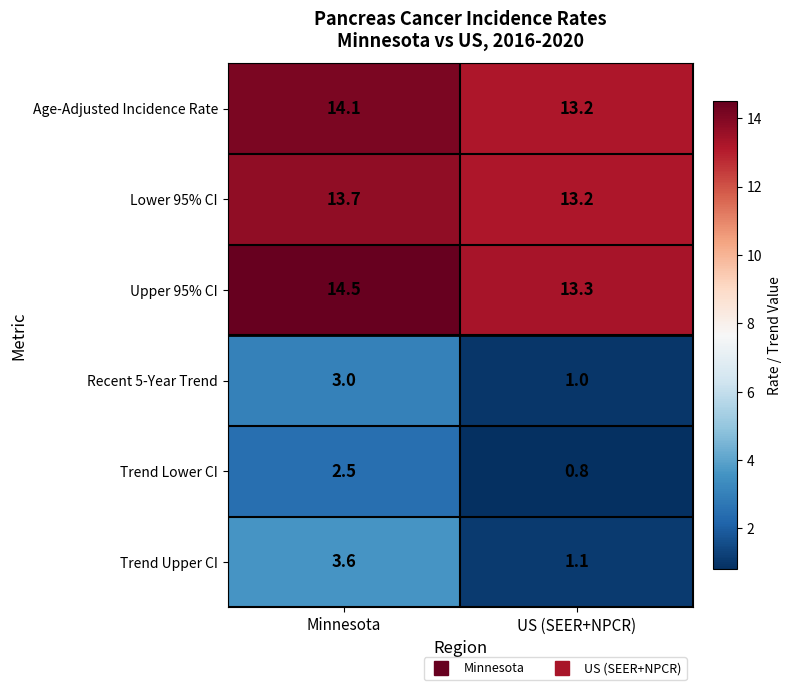

What is the difference between the maximum and minimum values in the Age-Adjusted Incidence Rate series?

0.9